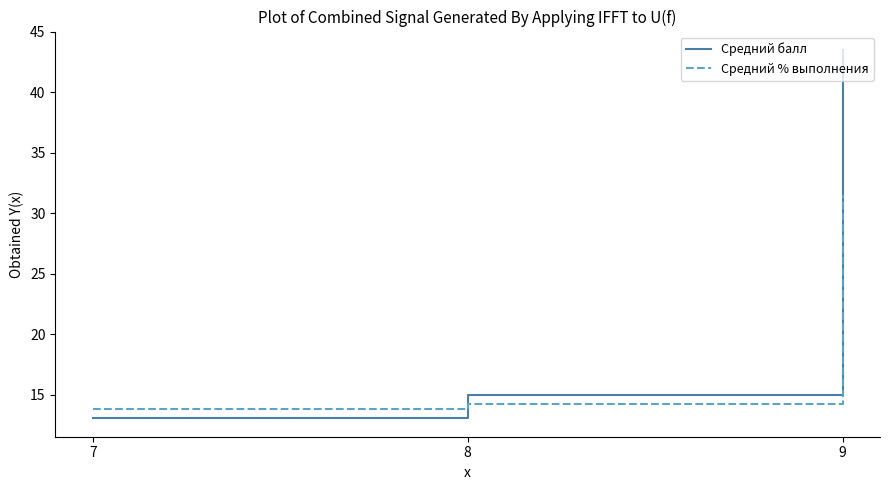

At how many categories does at least one series exceed 22?

1